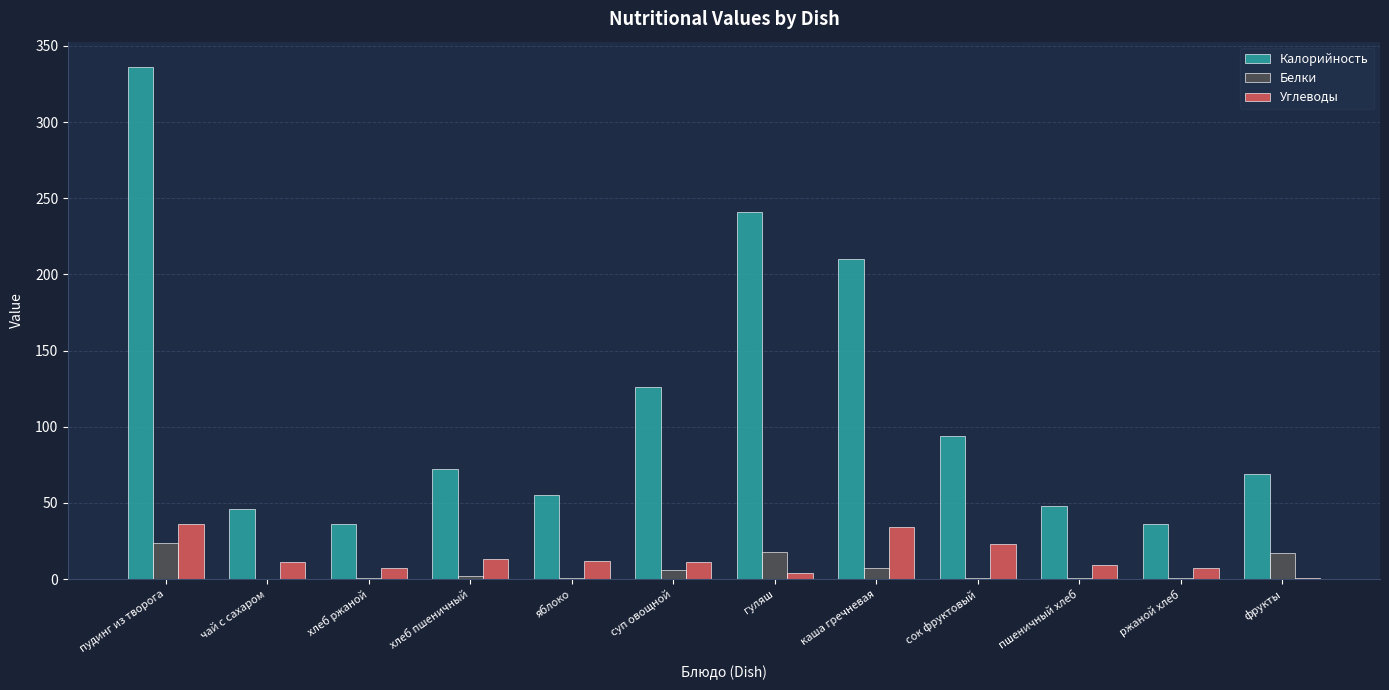

True or false: Углеводы has a value of 7 at хлеб ржаной.

True